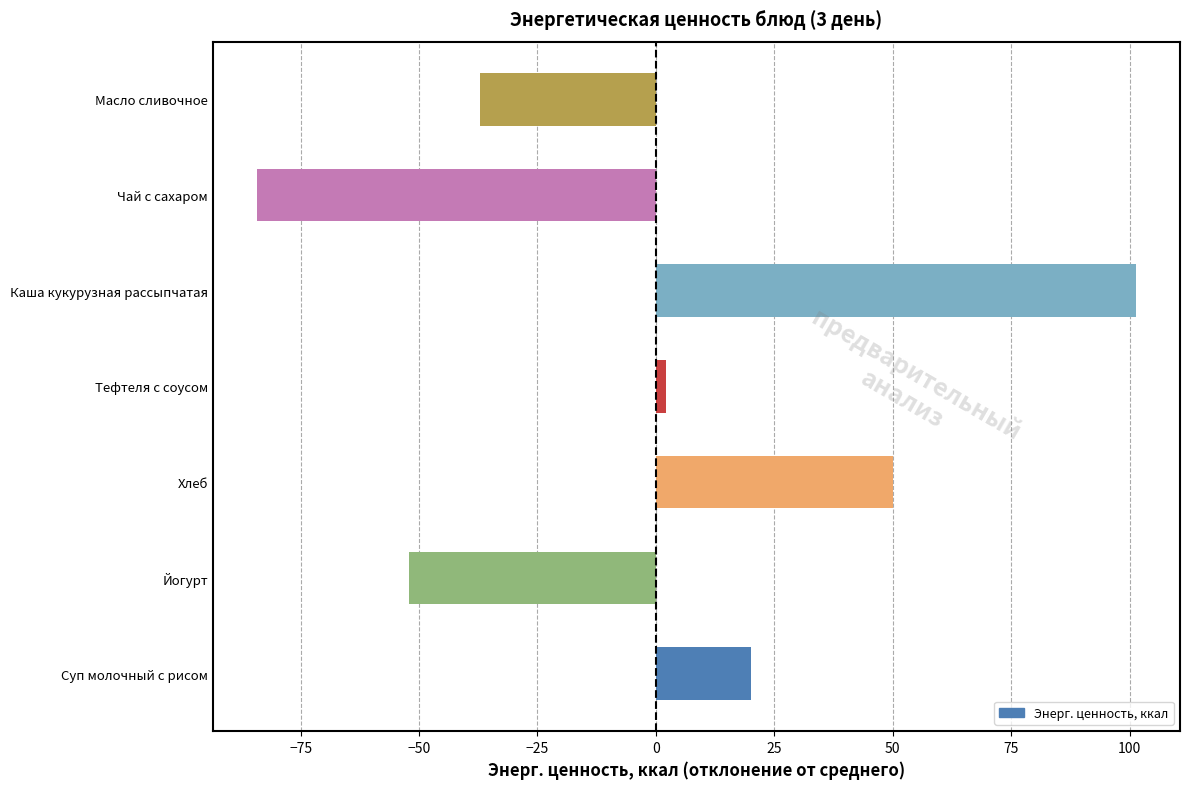

List the labels in order of value, largest first.

Каша кукурузная рассыпчатая, Хлеб, Суп молочный с рисом, Тефтеля с соусом, Масло сливочное, Йогурт, Чай с сахаром